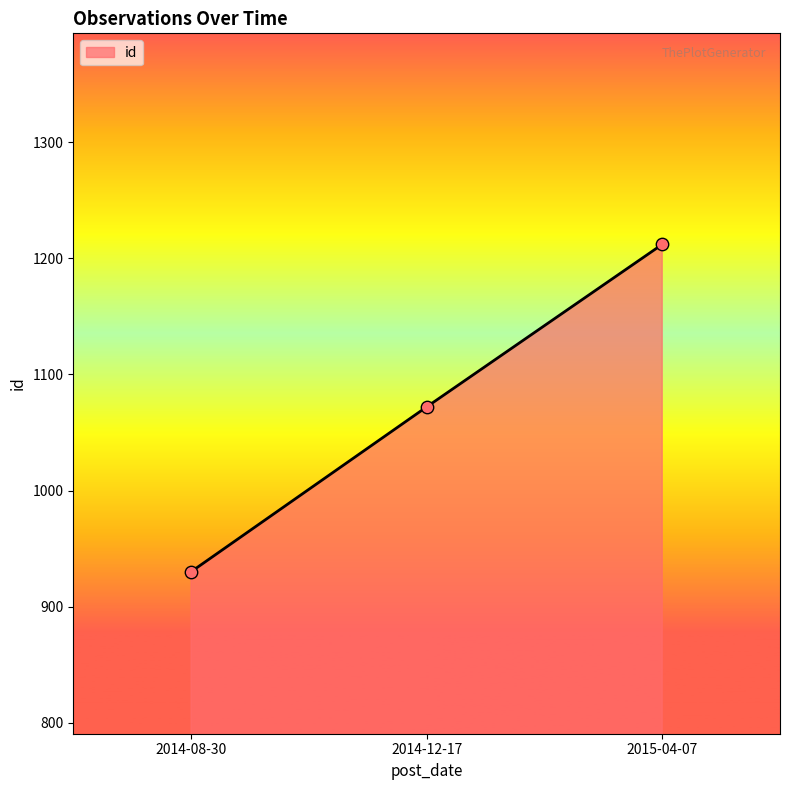

What is the change in value from 2014-12-17 to 2015-04-07?

+140